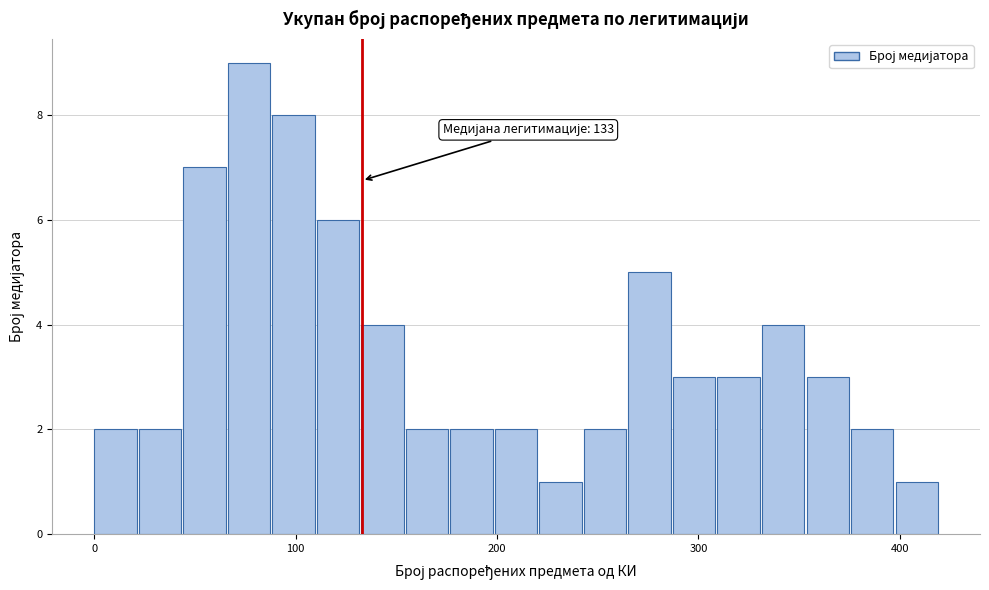

Read against the x-axis, roughly where is the centre of the tallest bar?

80